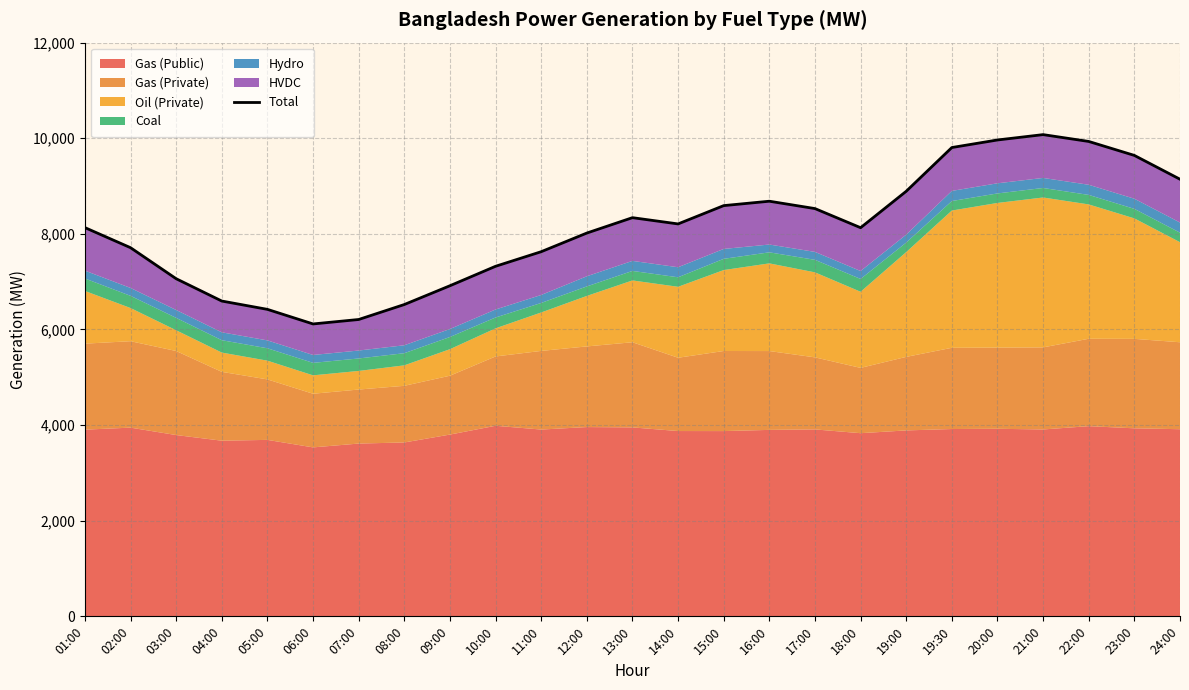

What is the sum of all values?

202581